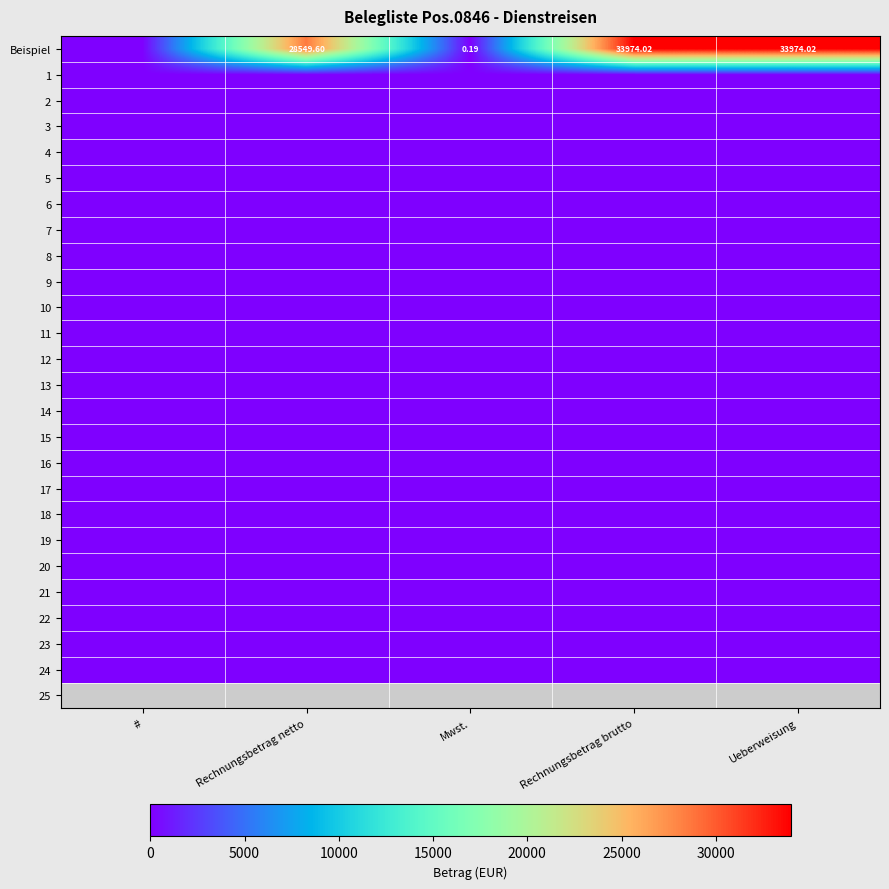

At which category is the sum across all series the highest?

Rechnungsbetrag brutto